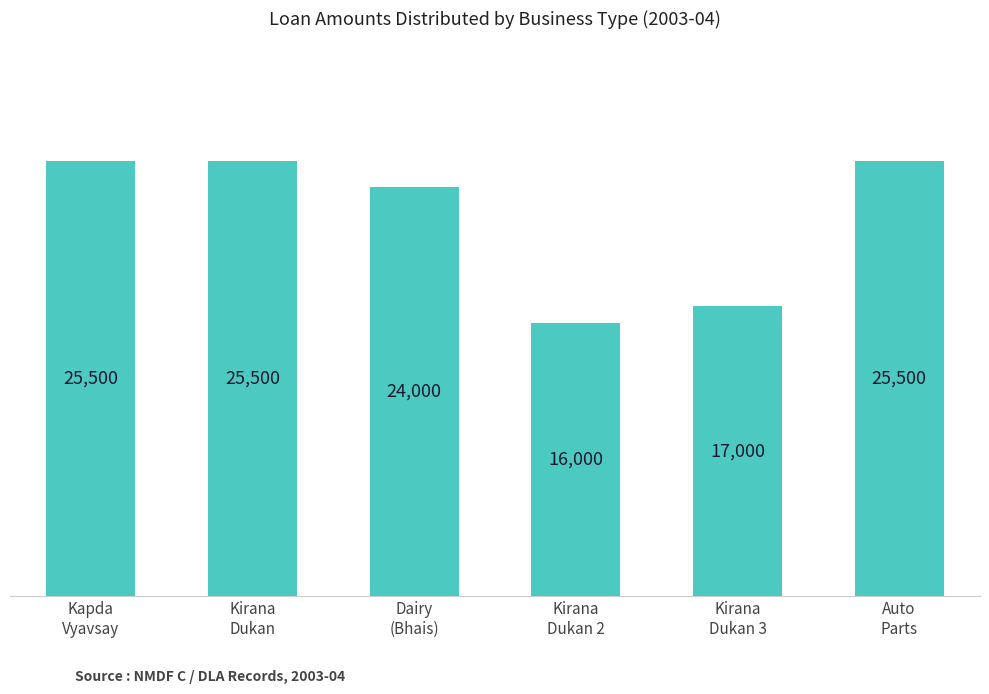

What is the change in value from Kirana
Dukan to Dairy
(Bhais)?

-1500